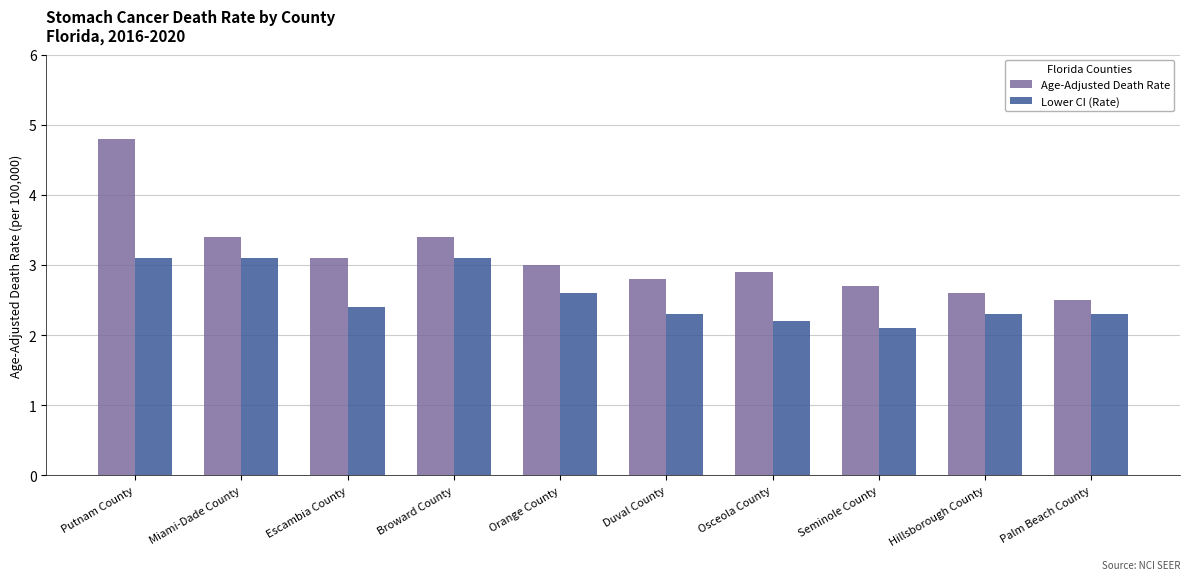

Count the number of categories in the chart.

10